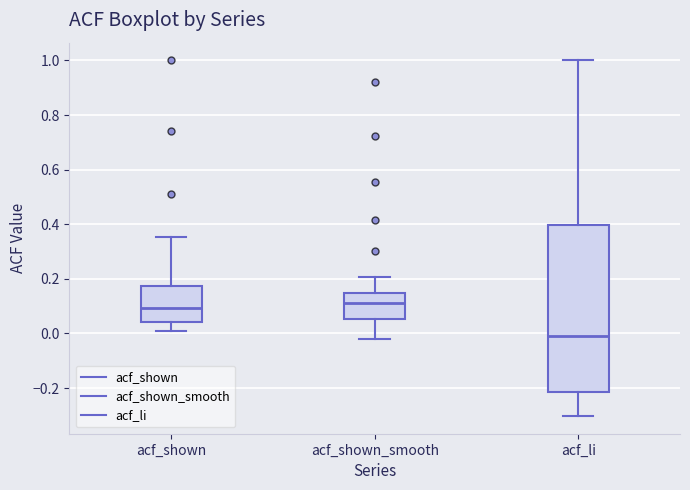

Which box is the tallest, from its lower edge to its upper edge?

acf_li